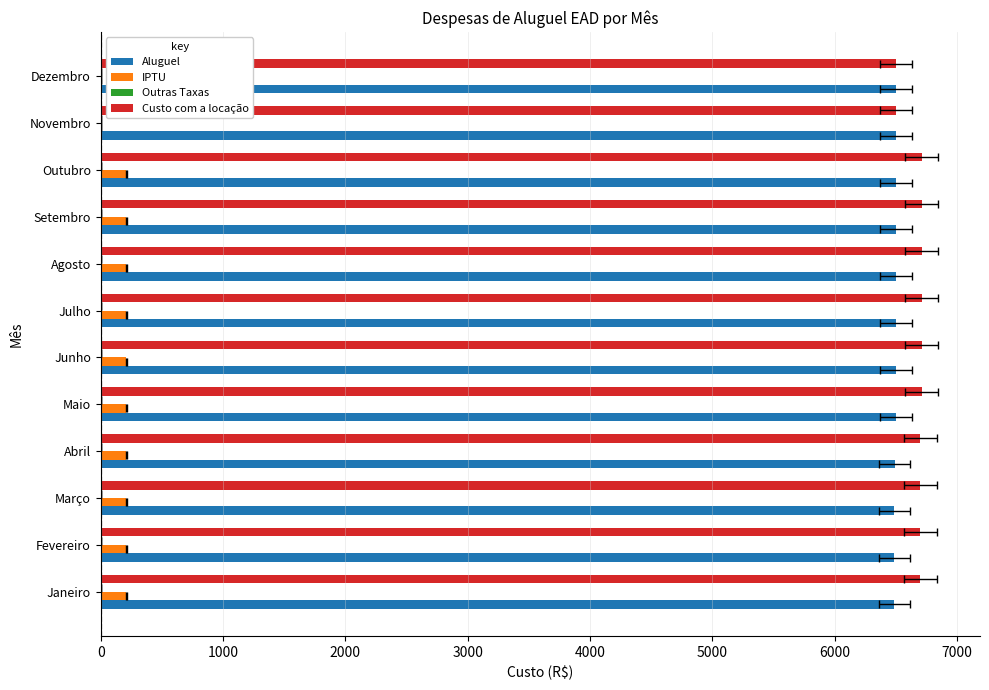

What position from the left is 4000?

5